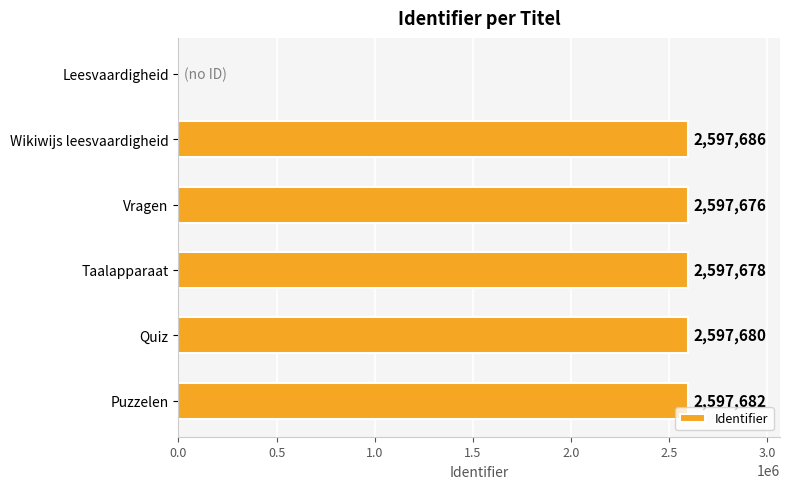

Are the bars horizontal?

Yes